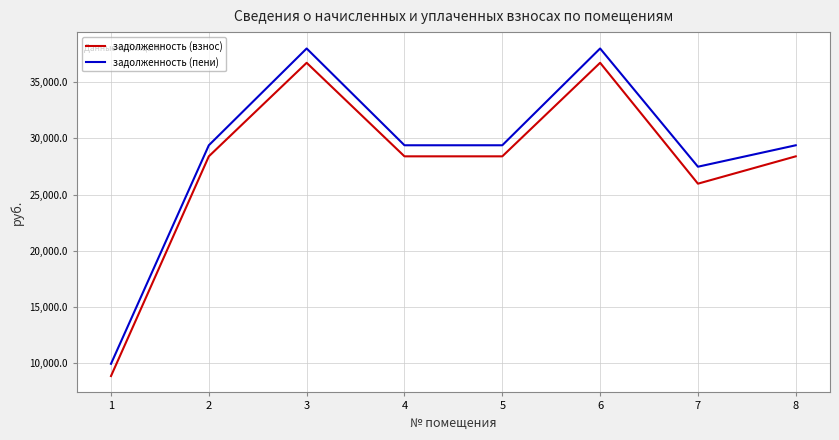

Reading left to right, list all the values displayed in this chart.

задолженность (взнос): 8878.8	28408.1	36722.6	28408.1	28408.1	36722.6	25977.9	28408.1
задолженность (пени): 9966.0	29392.1	37994.6	29392.1	29392.1	37994.6	27485.1	29392.1